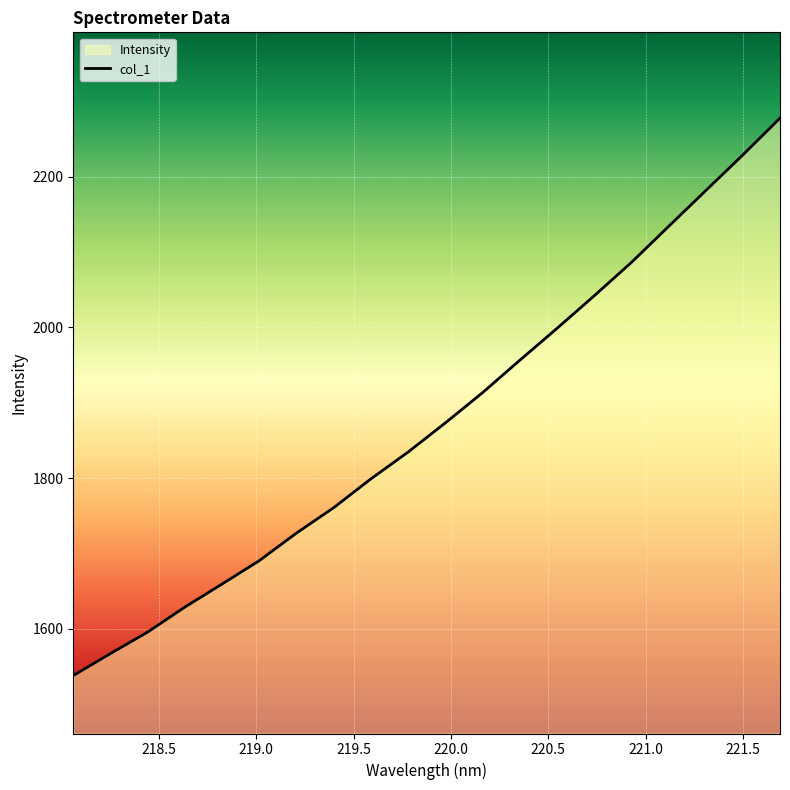

What is the difference between the maximum and minimum values?

739.6